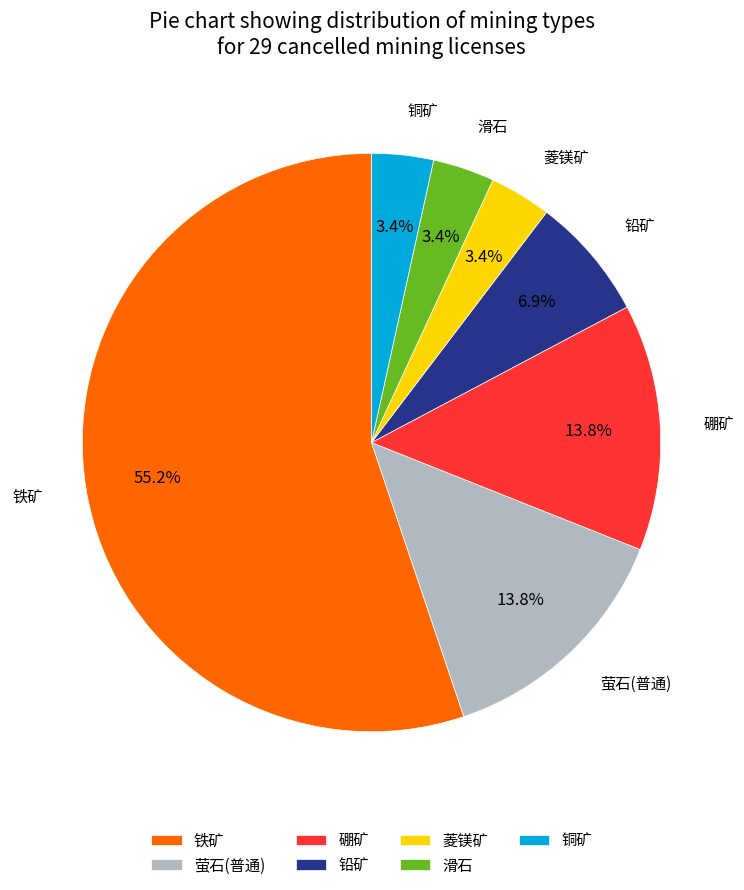

How many segments does this pie chart have?

7